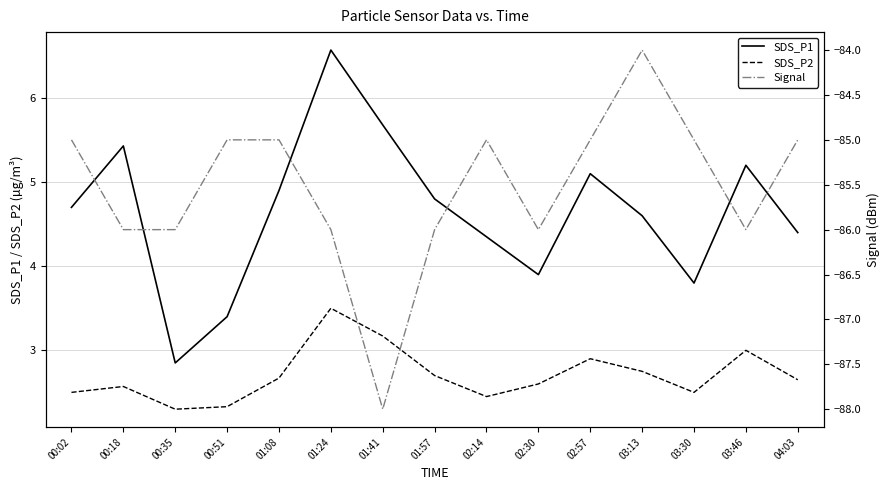

Is the value of SDS_P1 at 02:14 greater than the value of SDS_P2 at 02:30?

Yes